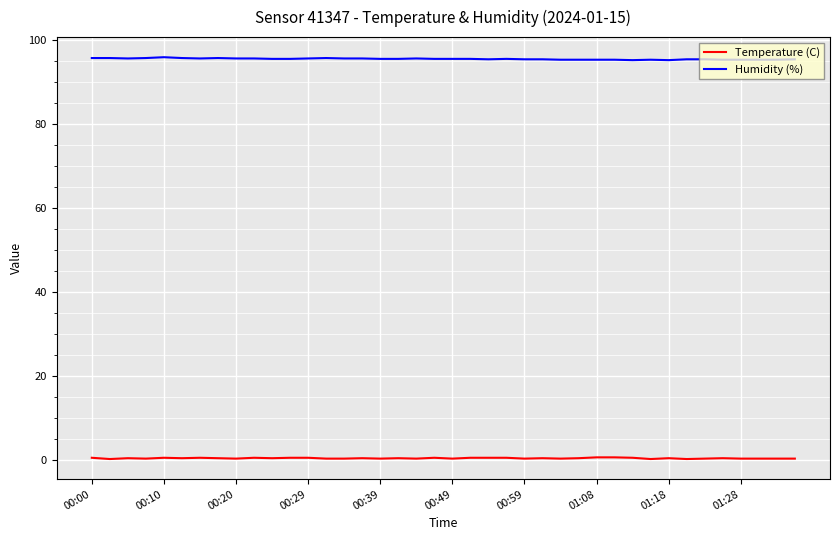

True or false: Temperature (C) and Humidity (%) intersect in this chart.

False